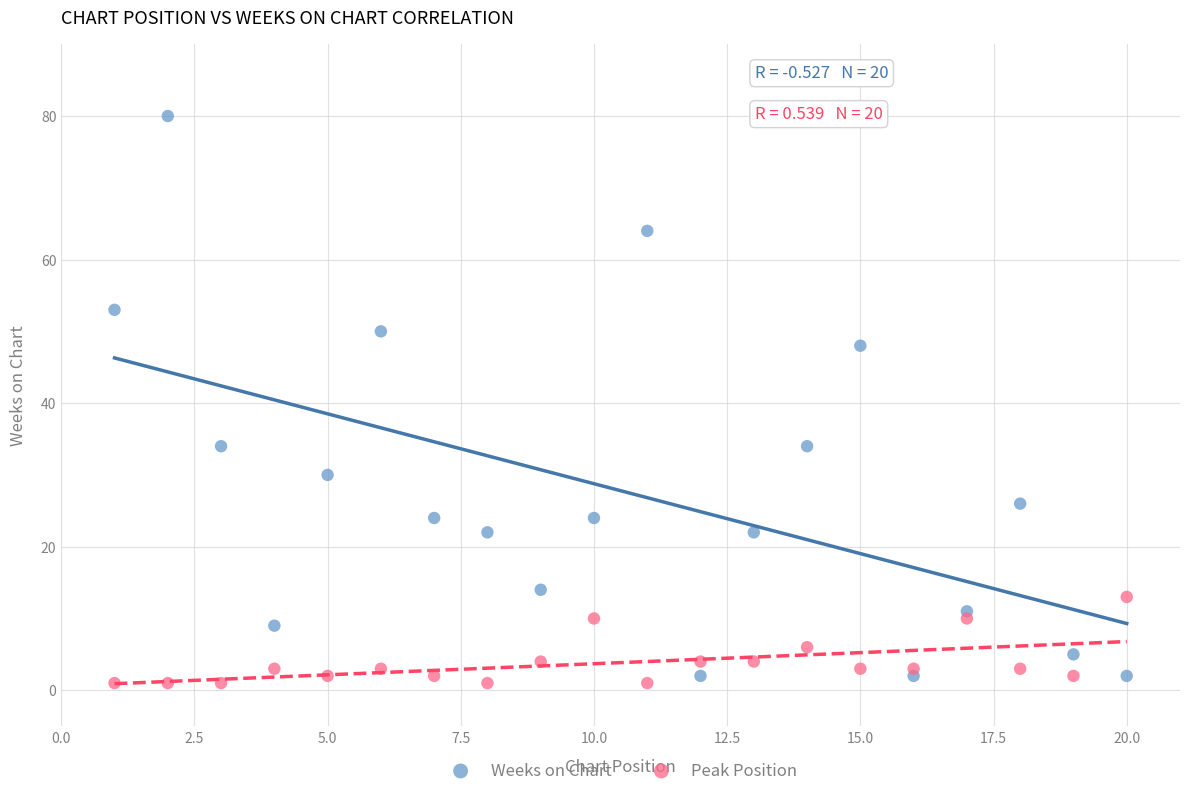

In the Peak Position series, what Y value is closest to 7?

6